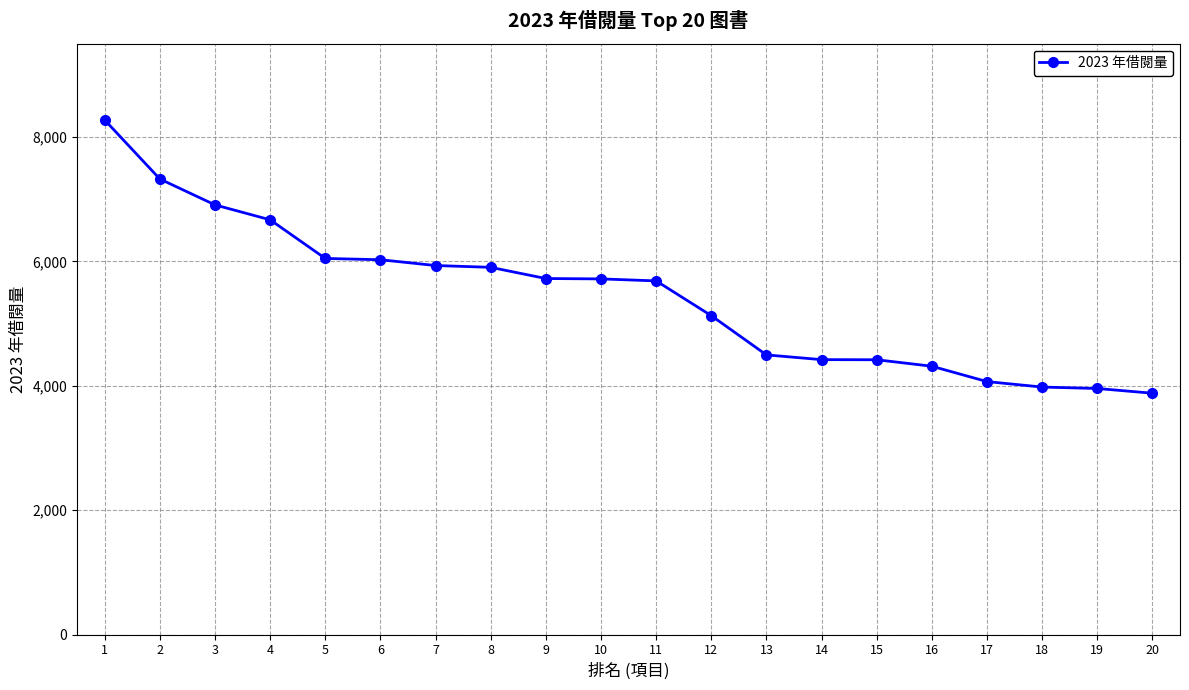

How many categories are shown in the chart?

20